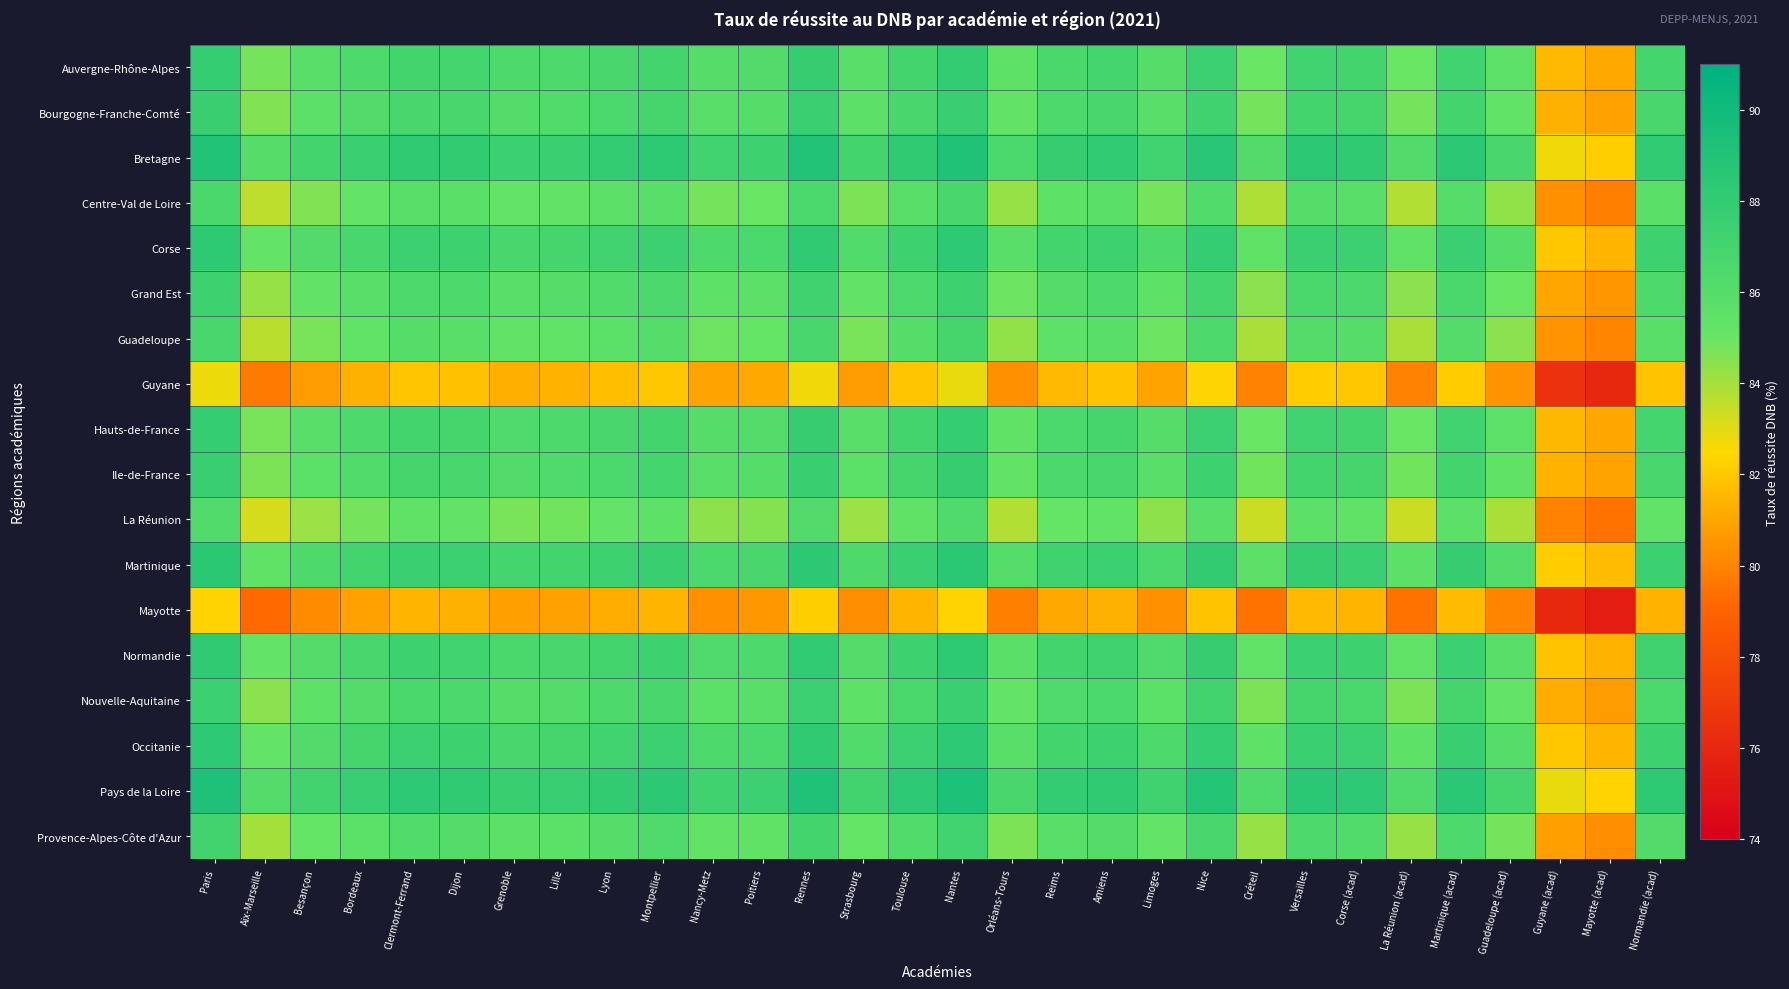

What is the maximum value shown in the chart?

89.2